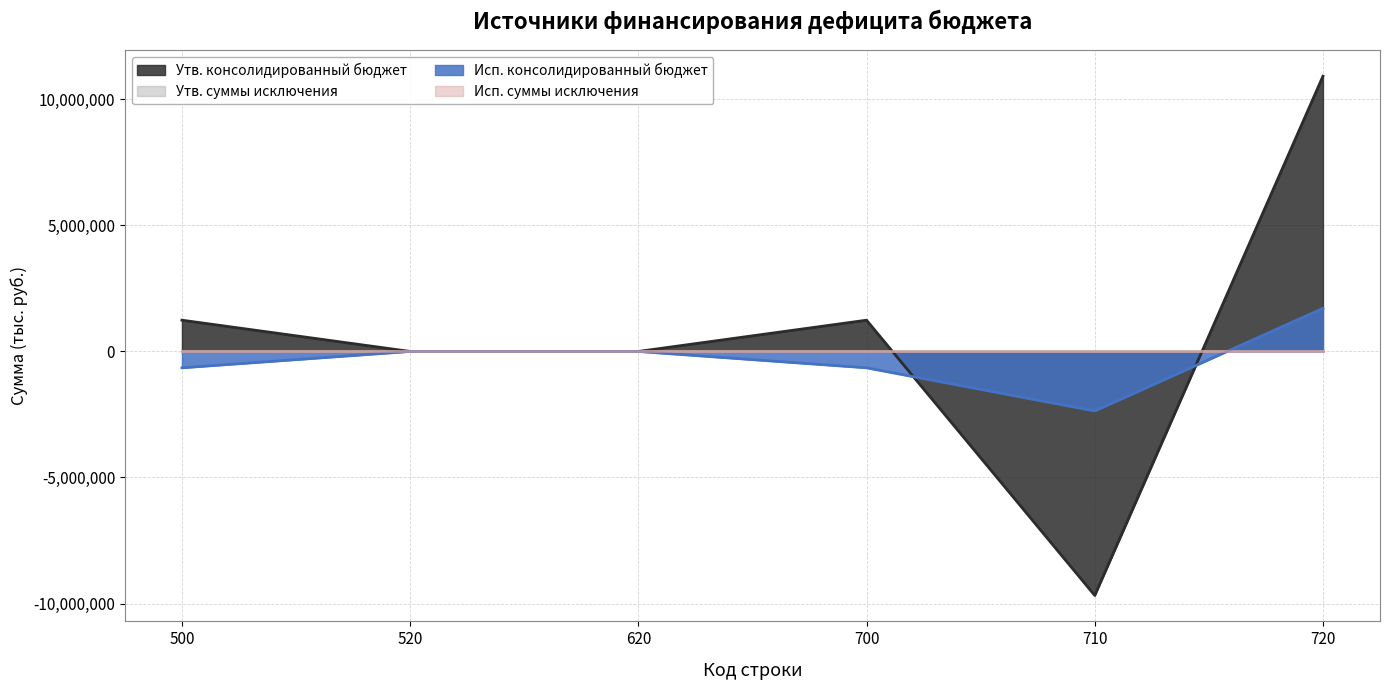

Which has a higher value, 500 or 700?

500